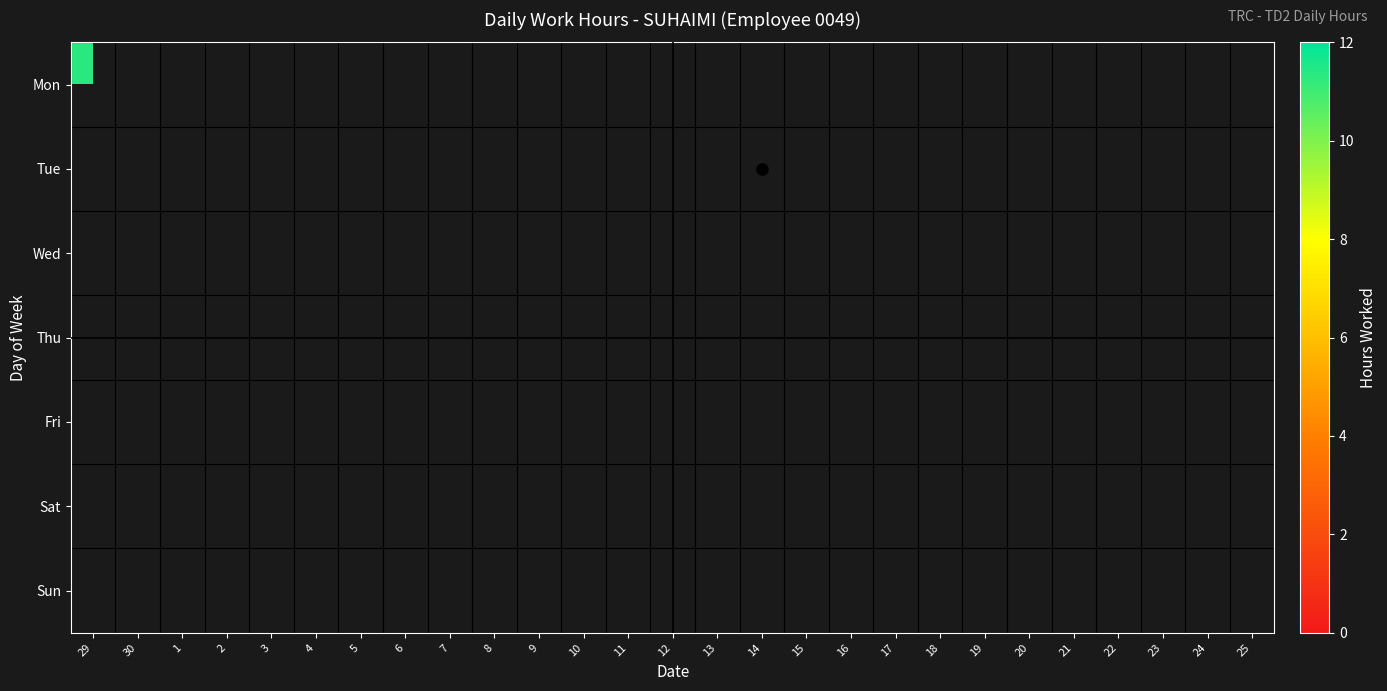

What is the greatest value displayed?

11.7